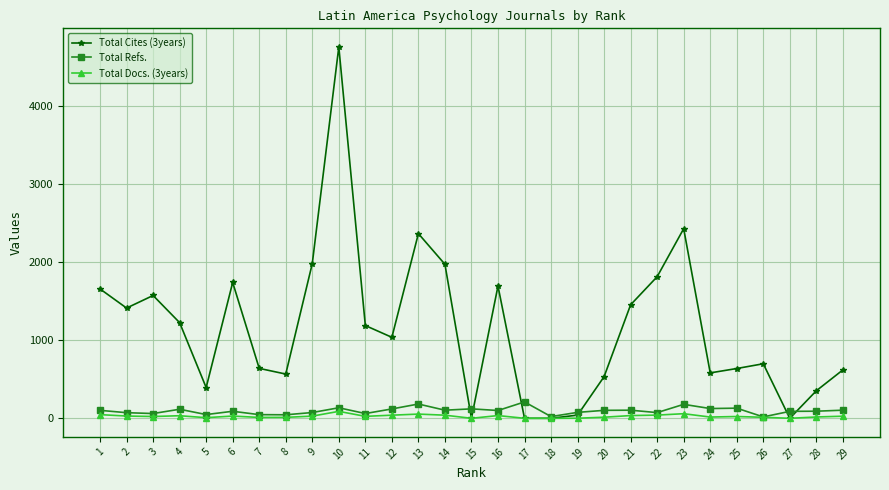

Which series has the largest range (max minus min)?

Total Cites (3years)